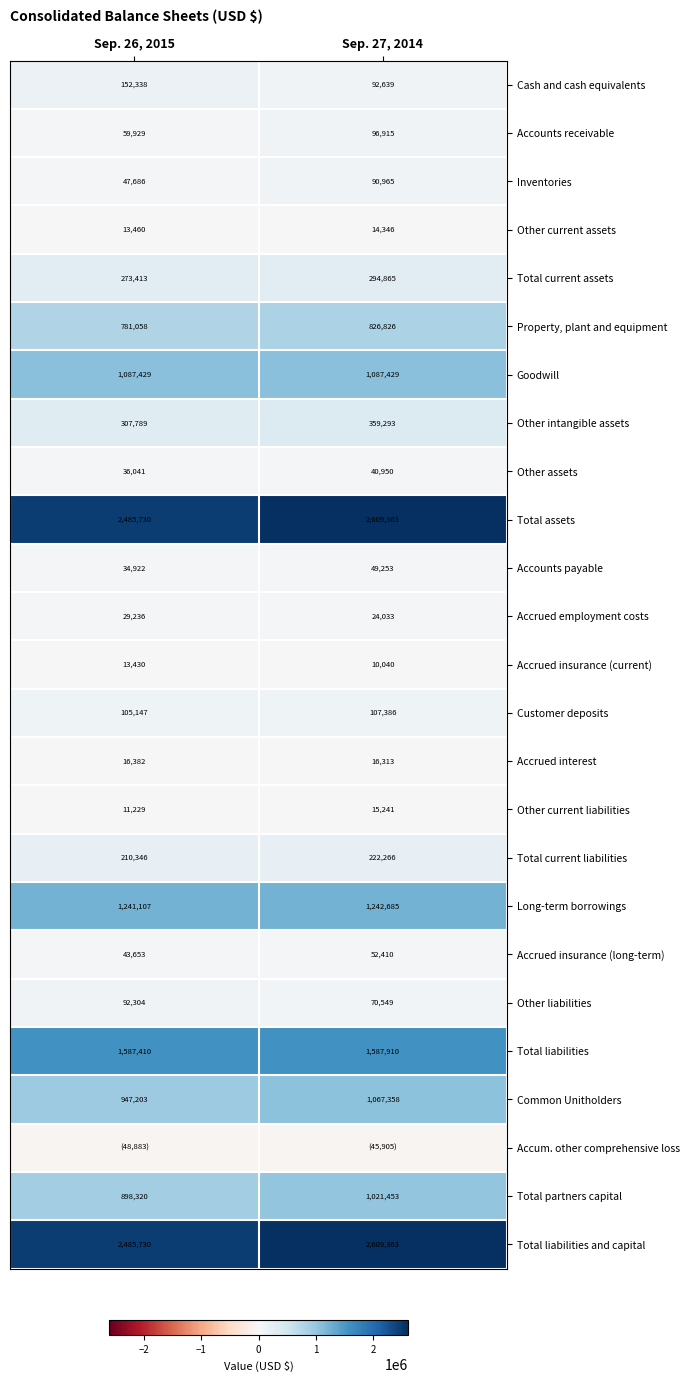

Is the value of Accrued interest at Sep. 27, 2014 greater than the value of Accrued insurance (long-term) at Sep. 27, 2014?

No